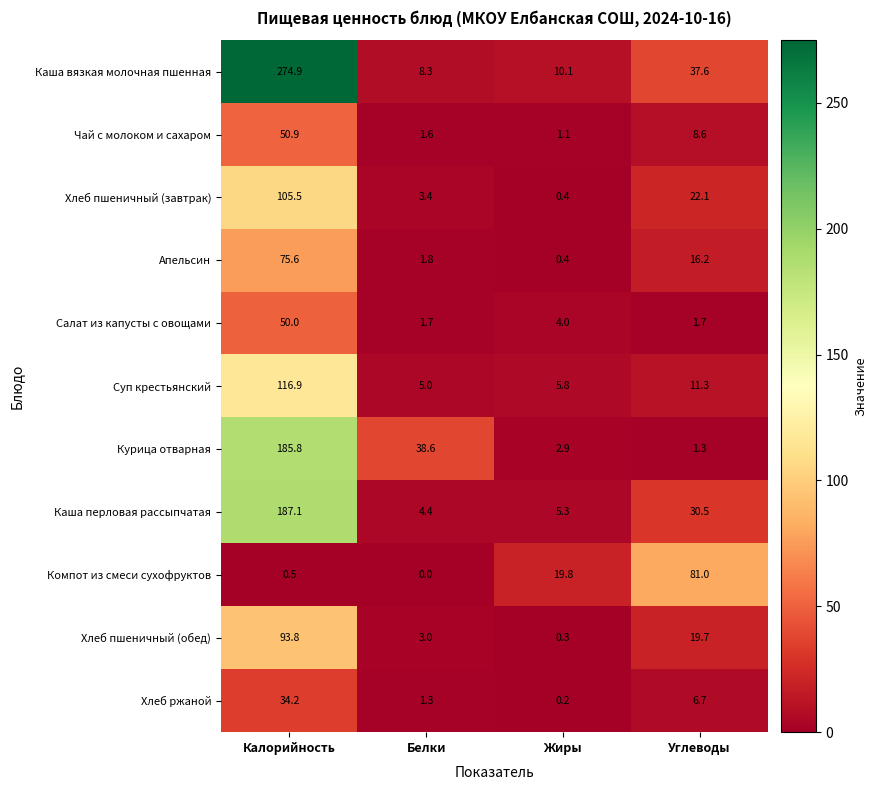

Which category has the highest value across all series?

Калорийность